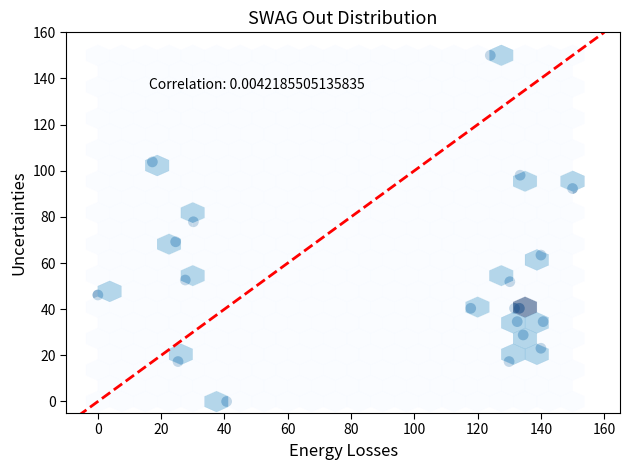

What Y value in the scatter plot is closest to 75?

77.9